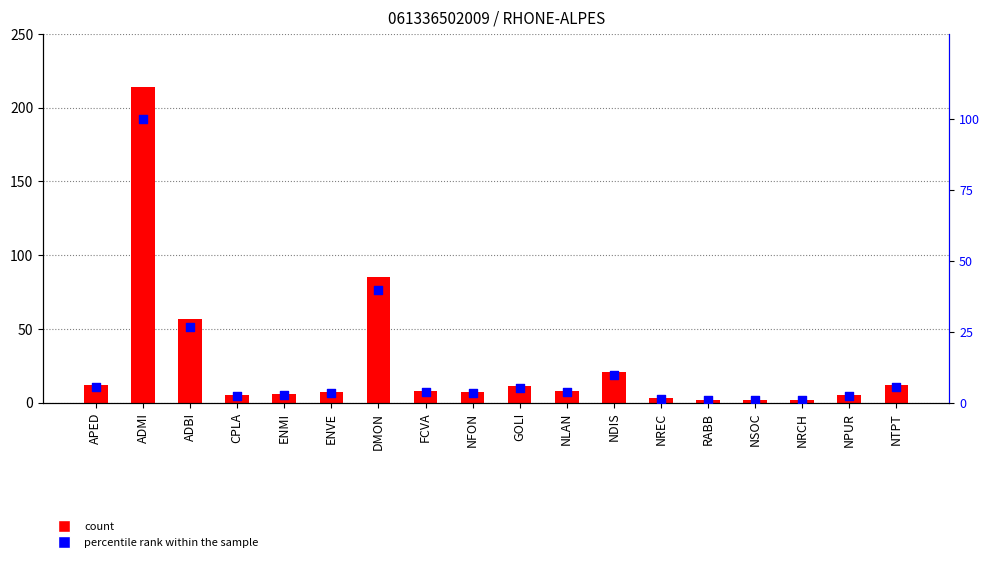

Which series has the largest total across all categories?

count